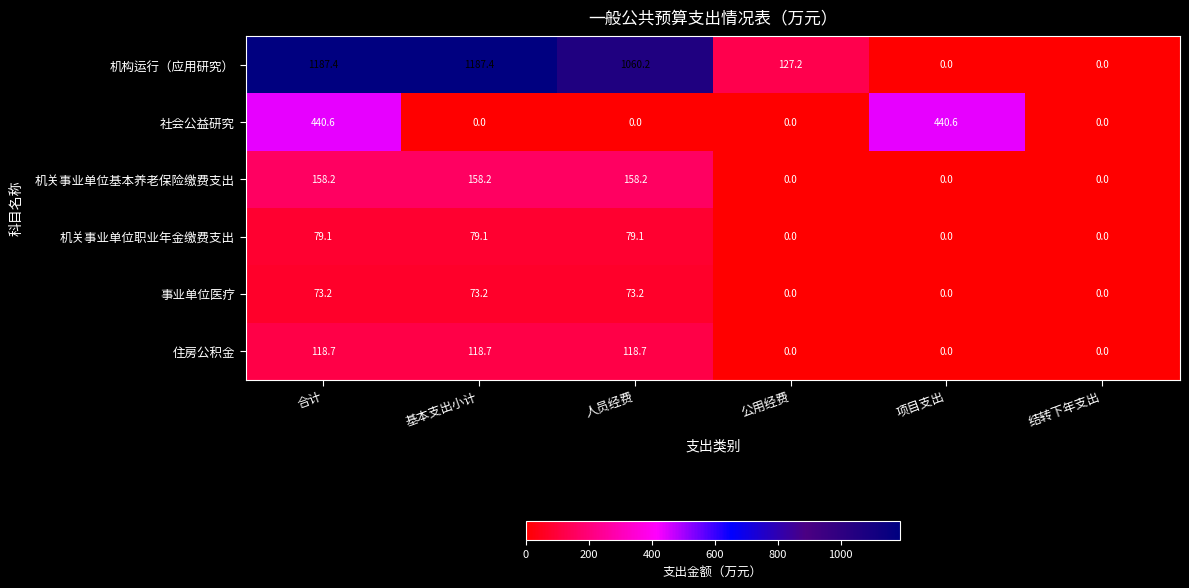

Which series has the largest total across all categories?

机构运行（应用研究）